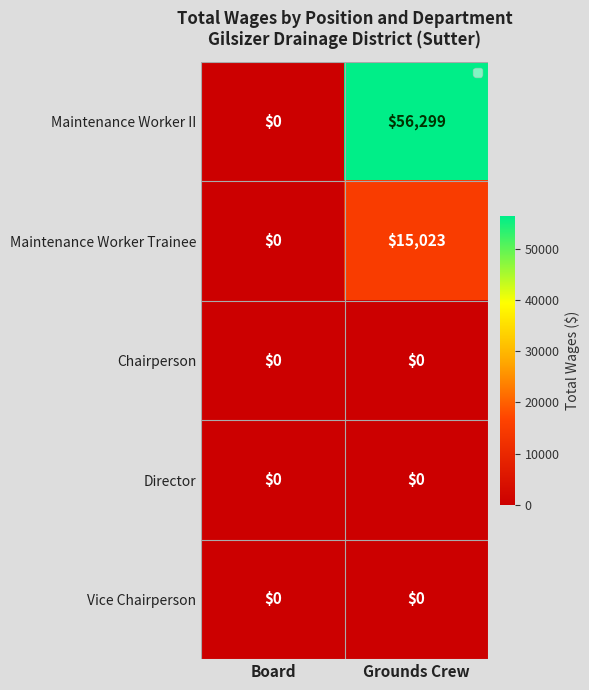

Reading left to right, transcribe all the data shown in this chart.

Maintenance Worker II: 0	56299
Maintenance Worker Trainee: 0	15023
Chairperson: 0	0
Director: 0	0
Vice Chairperson: 0	0